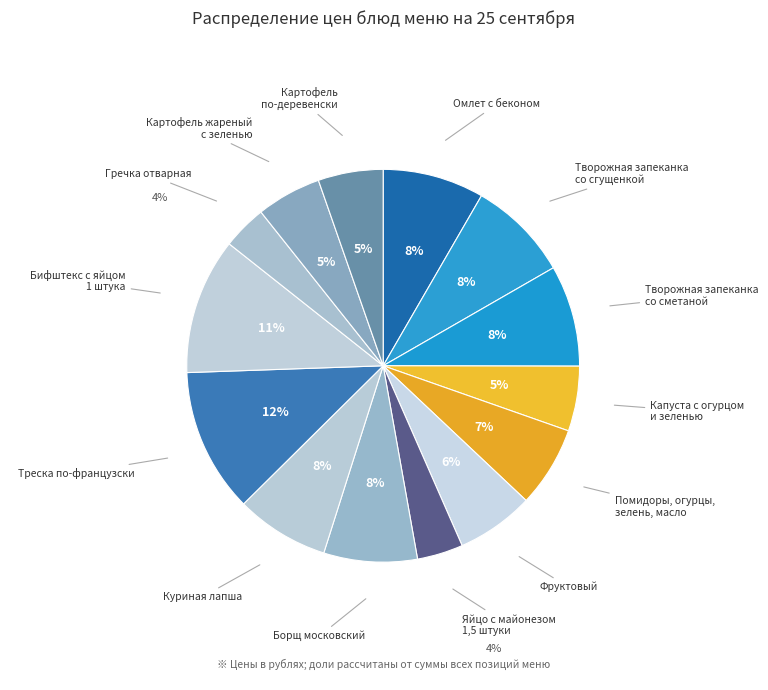

How many segments does this pie chart have?

14